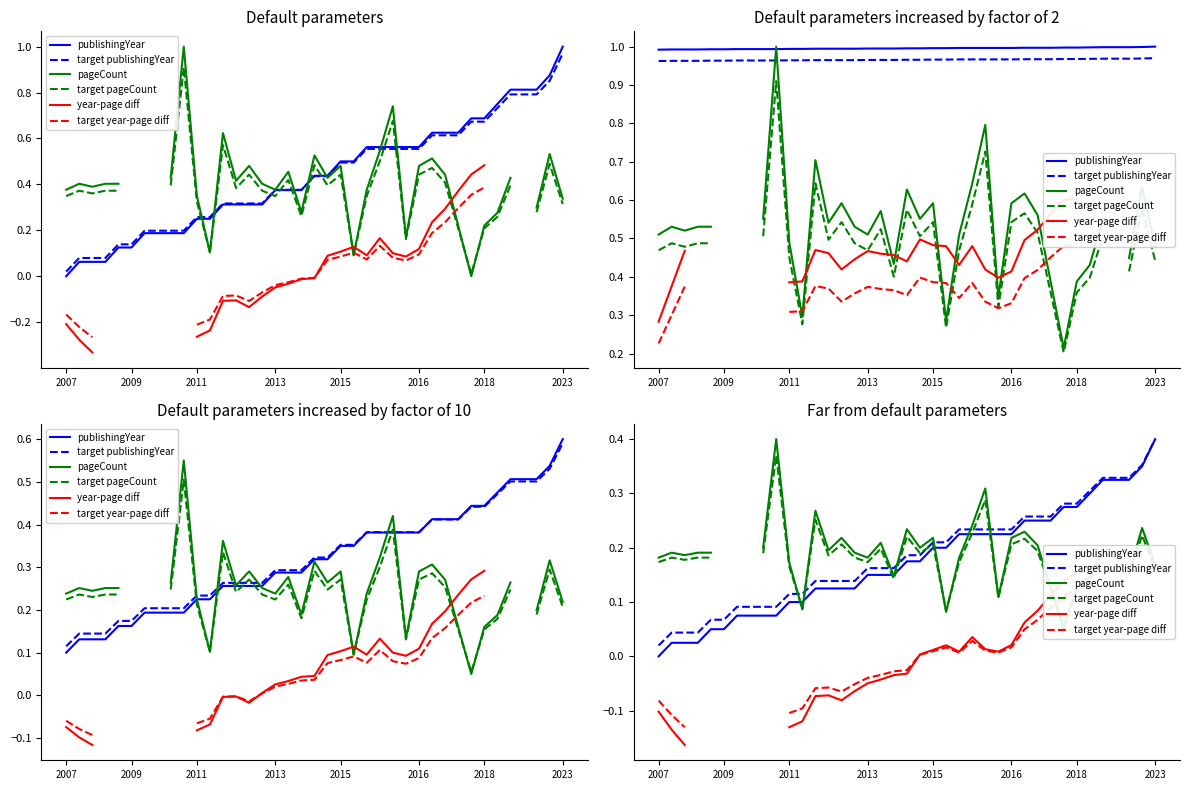

Is it true that publishingYear equals 0.0 at 2007?

True